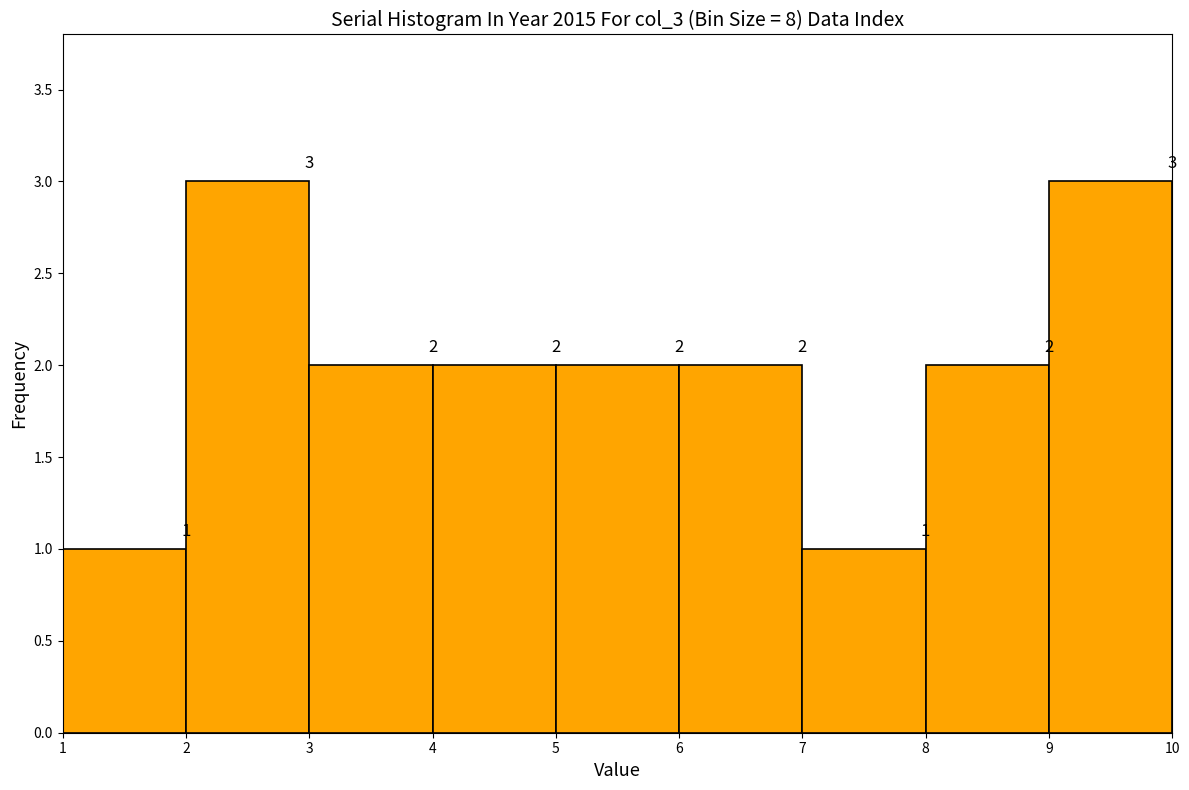

Reading left to right, transcribe this chart: for each bar, give the range it covers on the x-axis and its height.

1 to 2: 1
2 to 3: 3
3 to 4: 2
4 to 5: 2
5 to 6: 2
6 to 7: 2
7 to 8: 1
8 to 9: 2
9 to 10: 3